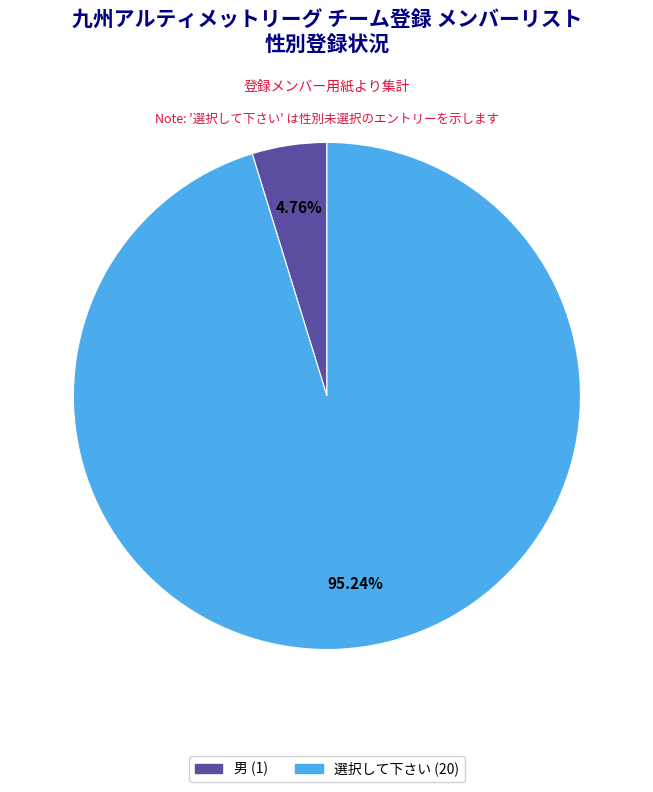

What portion of the pie excludes 男?

95.2%